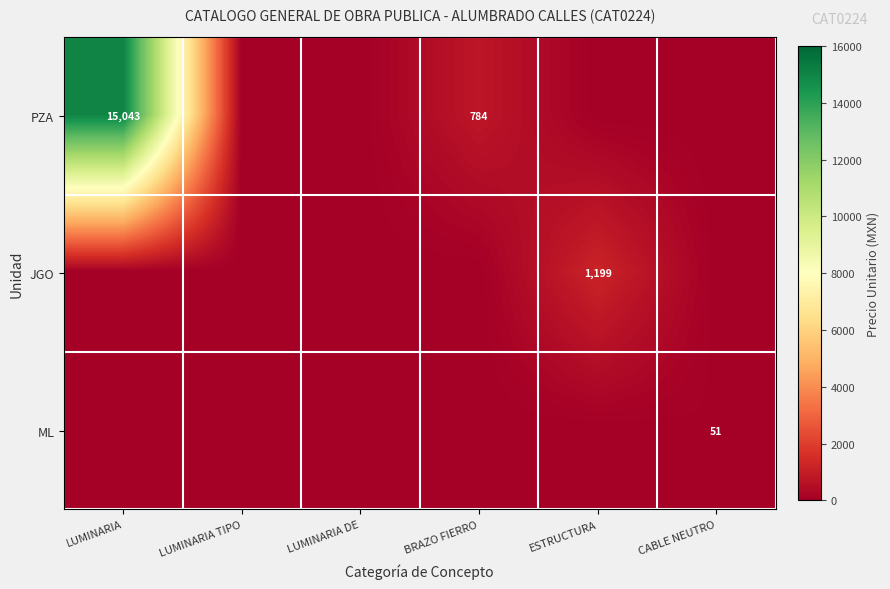

True or false: PZA has a value of 5439 at LUMINARIA.

False